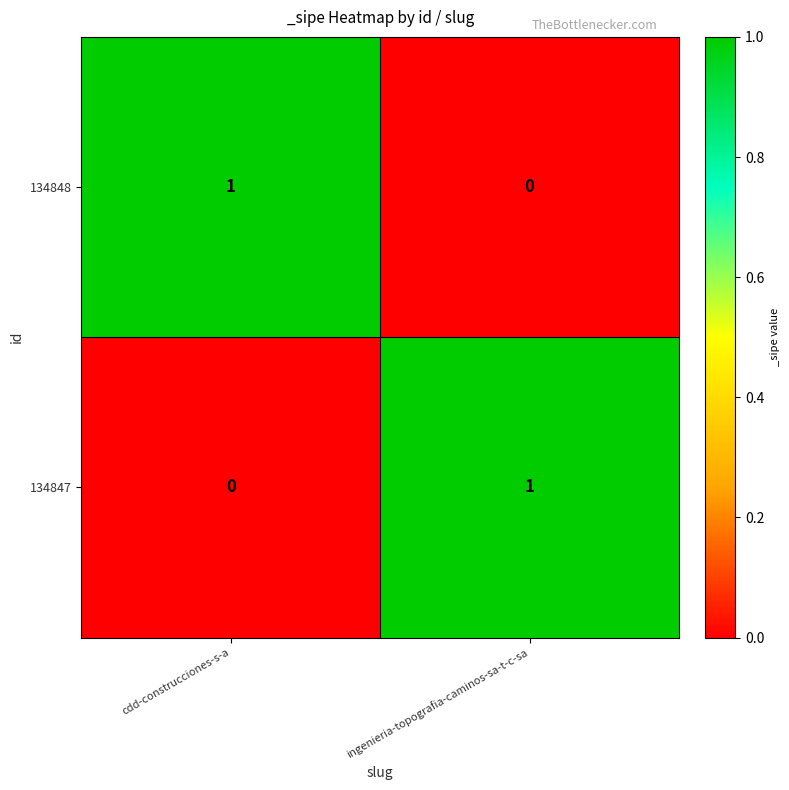

Count the number of categories in the chart.

2